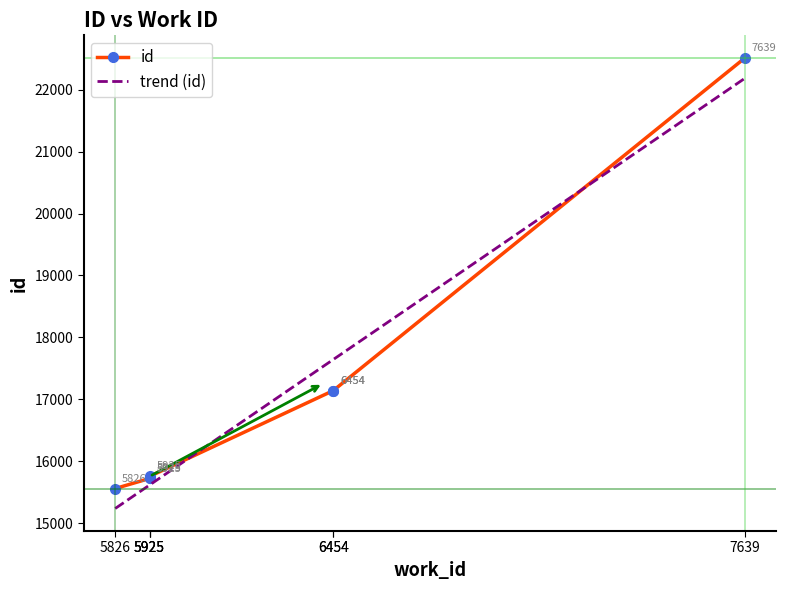

List the labels in order of value, smallest first.

5826, 5925, 5925, 5925, 6454, 6454, 7639